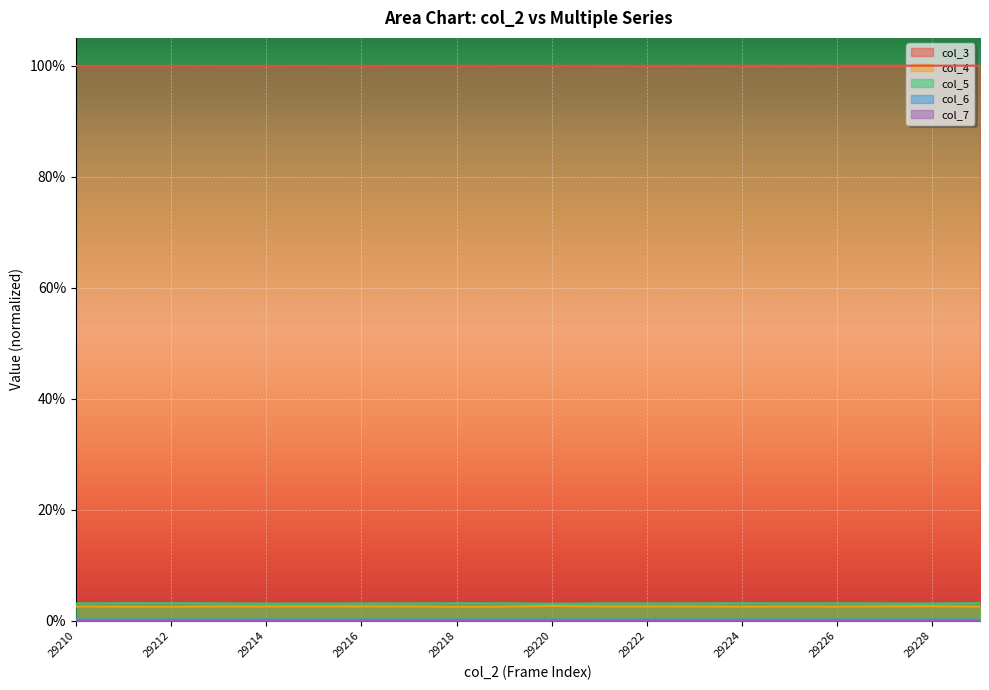

What are all the series names shown in the legend?

col_3, col_4, col_5, col_6, col_7